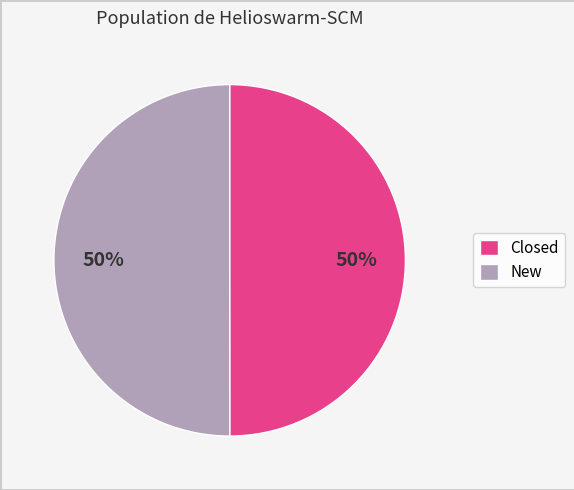

Count the number of slices in the pie.

2